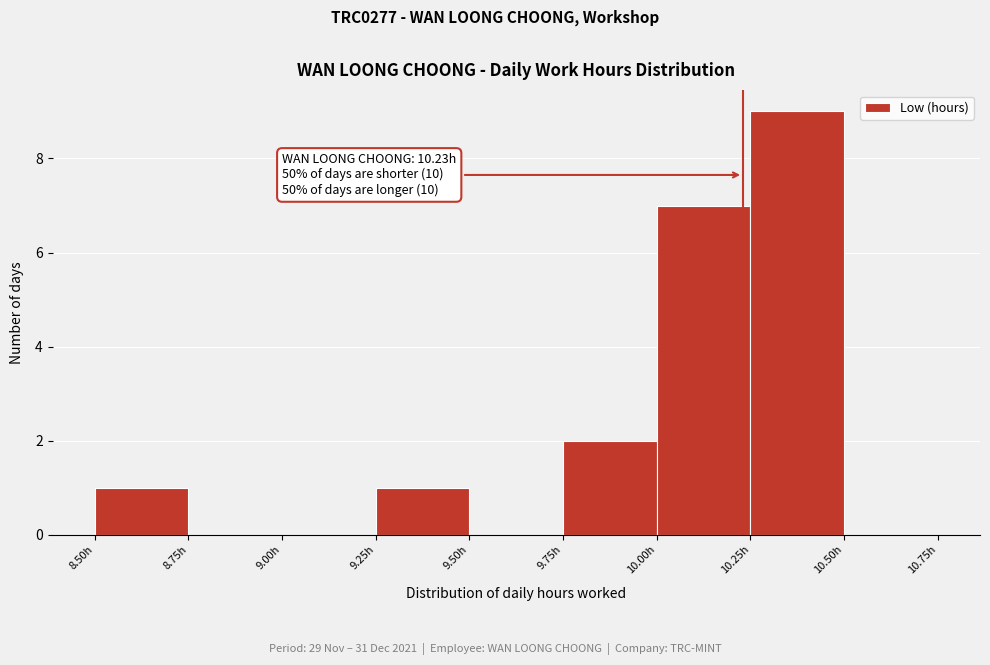

Which range on the x-axis has the tallest bar?

10.25 to 10.50